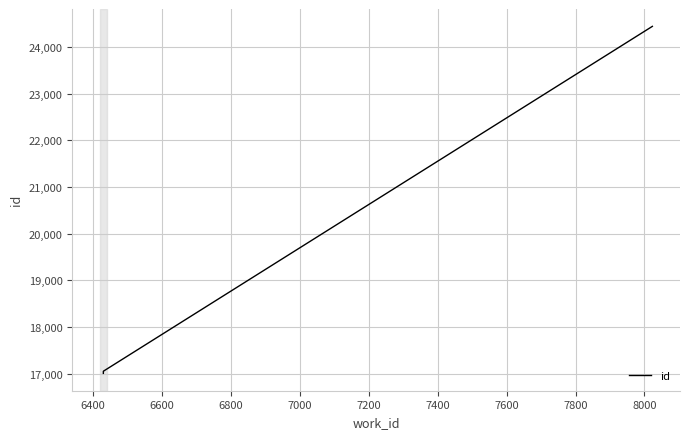

What is the smallest value displayed?

17005